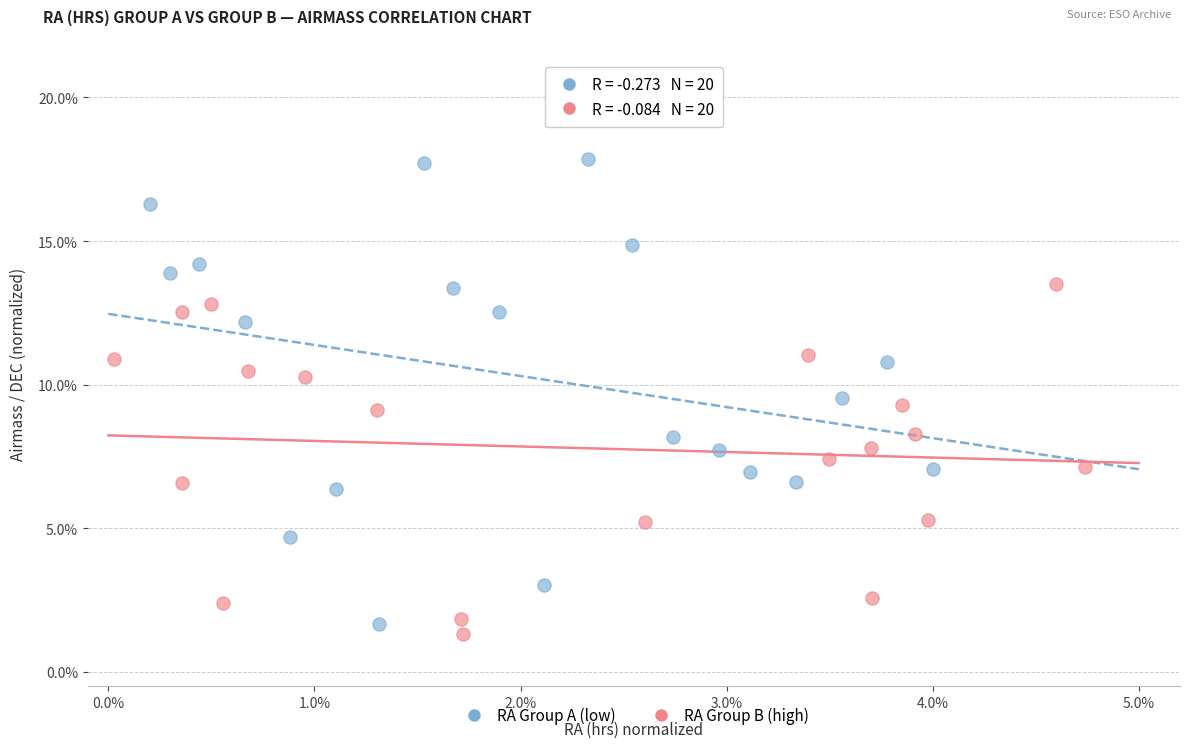

What are all the series names shown in the legend?

RA Group A (low), RA Group B (high)